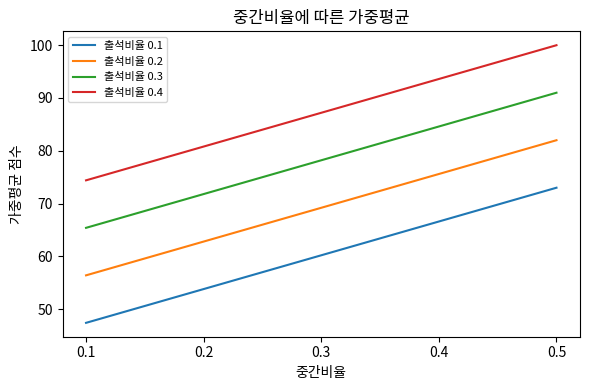

What is the spread (max minus min) of values at 0.3?

27.0